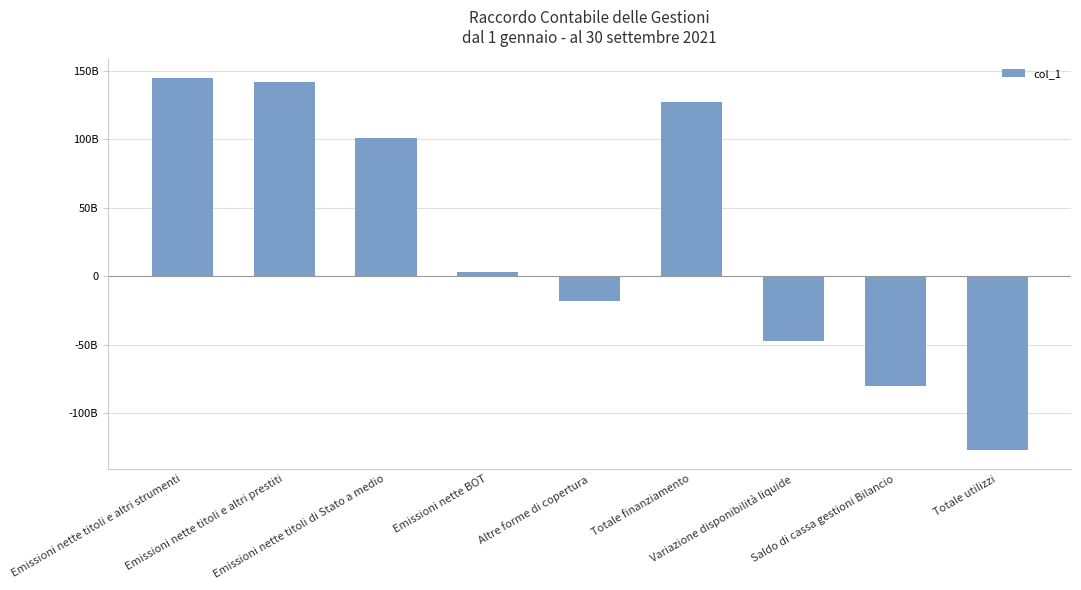

At which label does the data first exceed 2793680000?

Emissioni nette titoli e altri strumenti